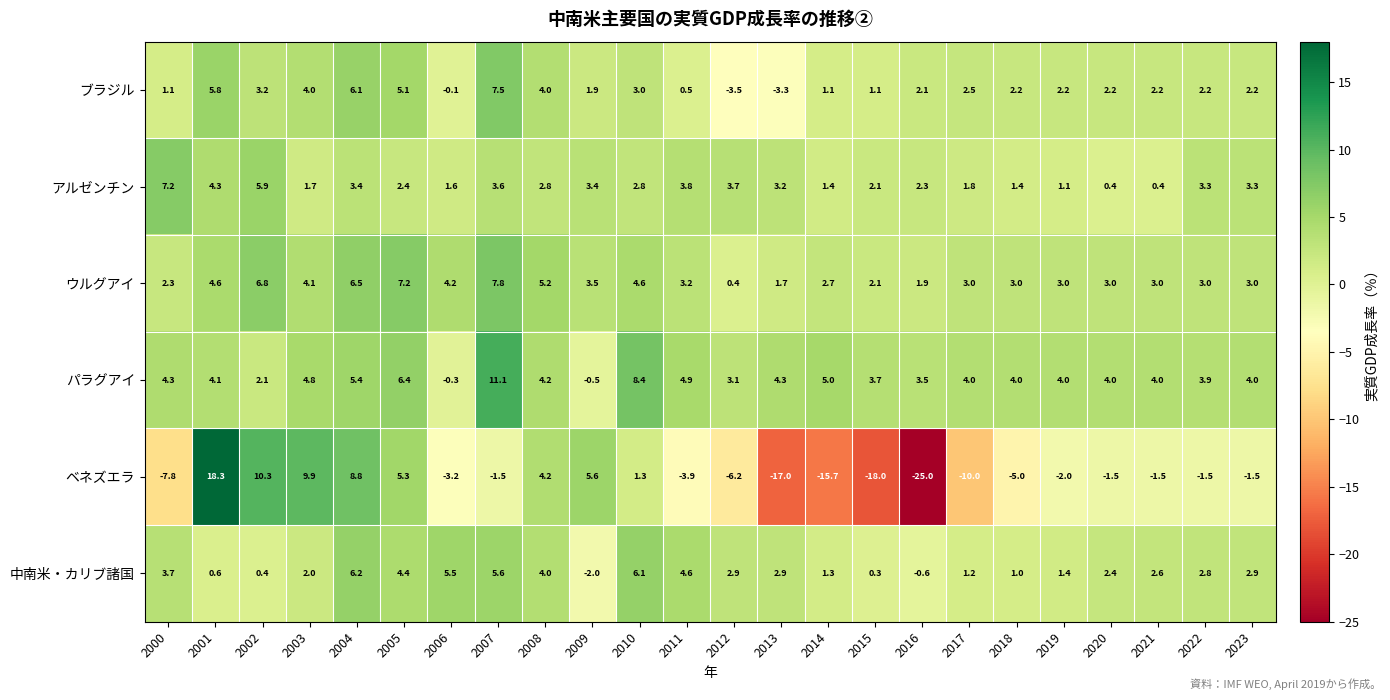

What is the greatest value displayed?

18.3